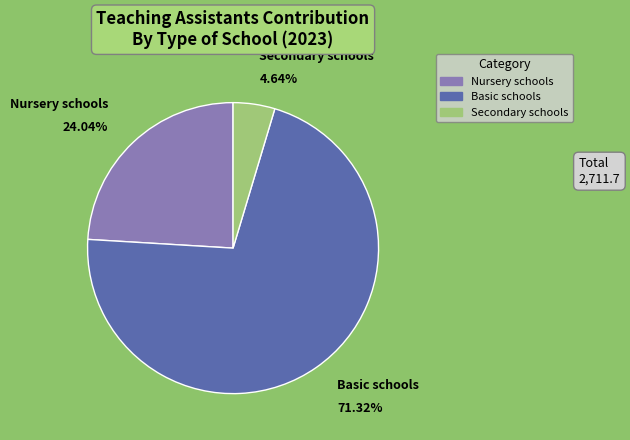

What is the smallest slice in the pie chart?

Secondary schools